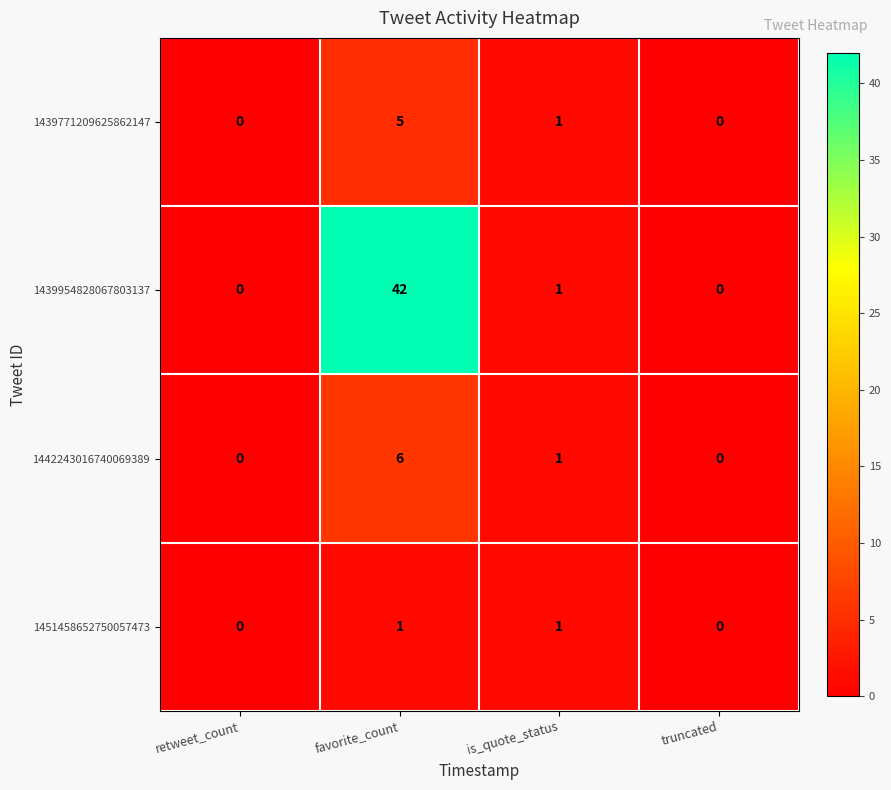

What is the difference between the maximum and minimum values in the 1442243016740069389 series?

6